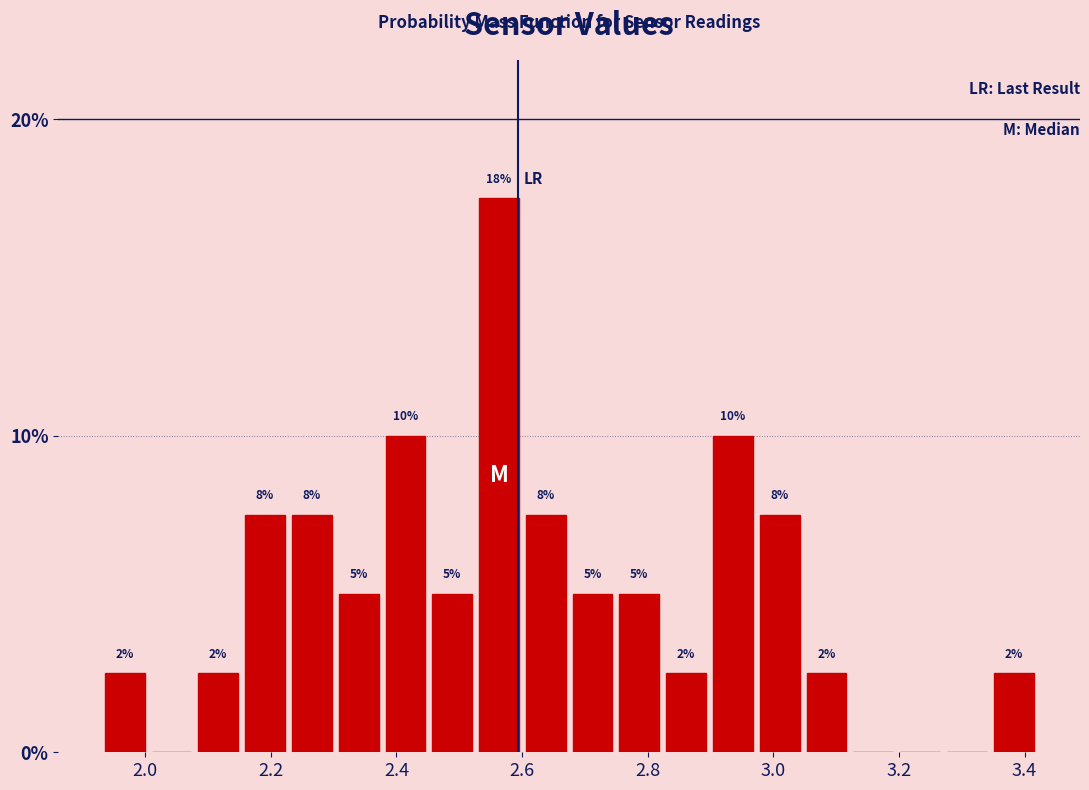

Read against the x-axis, roughly where is the centre of the tallest bar?

2.56